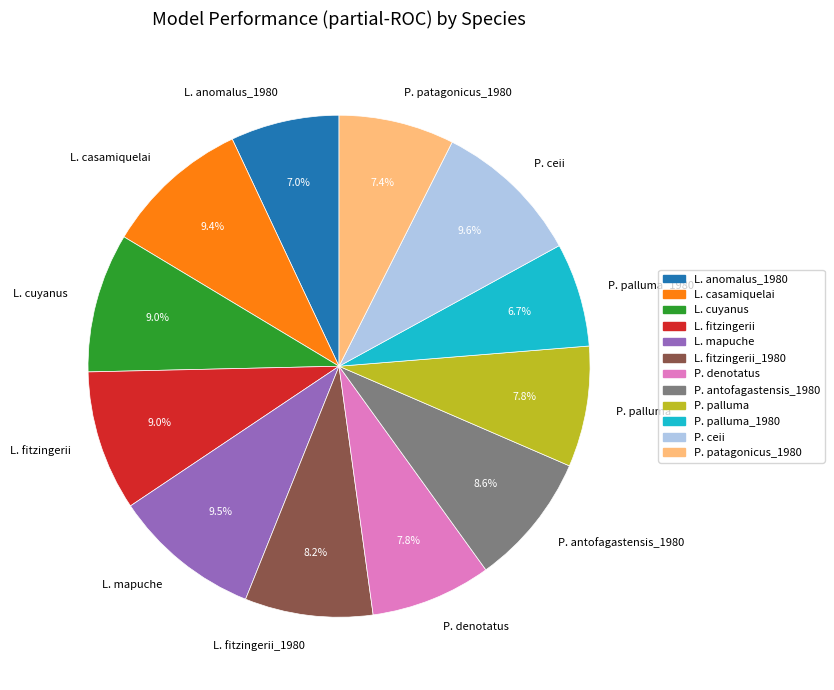

Approximately how many times larger is the value at P. patagonicus_1980 compared to P. palluma_1980?

1.1